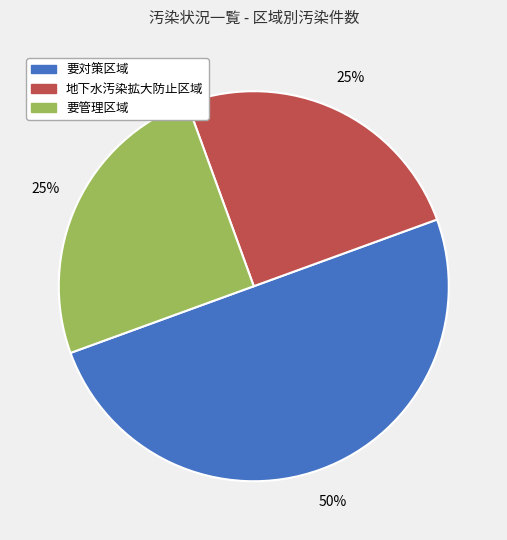

Does 要管理区域 account for over 50% of the chart?

No